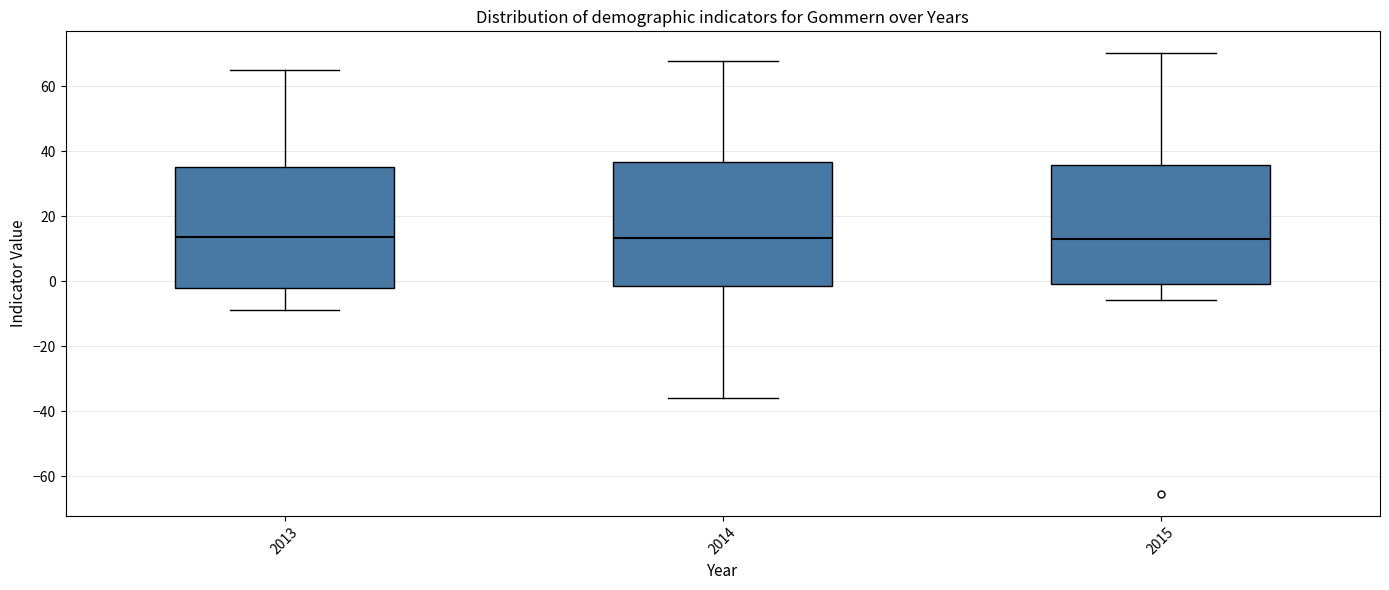

Reading left to right, transcribe this box plot: for each box, give where its median line is, the range the box spans, and where its two whiskers end, as read against the y-axis. The values are not printed on the chart, so give them approximately, as read against the axis.

2013: median 14, box -2 to 36, whiskers -8 to 66
2014: median 14, box -2 to 36, whiskers -36 to 68
2015: median 14, box 0 to 36, whiskers -6 to 70